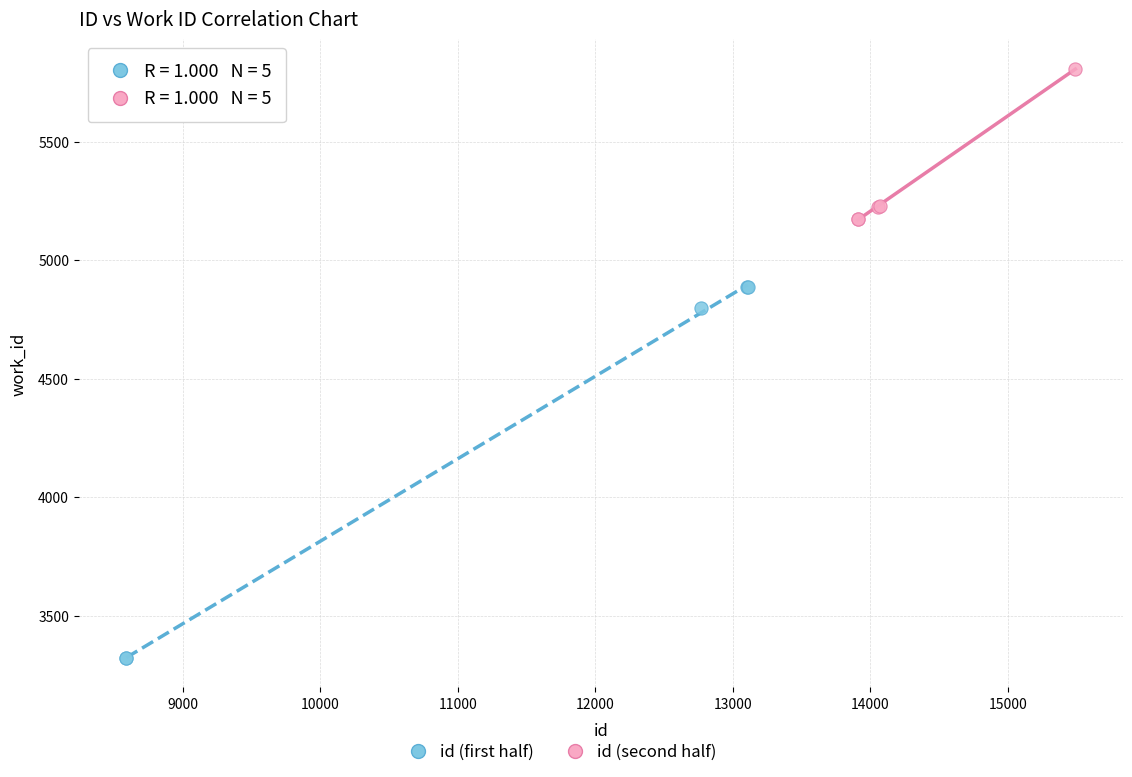

Which series has the largest Y range (max minus min)?

id (first half)